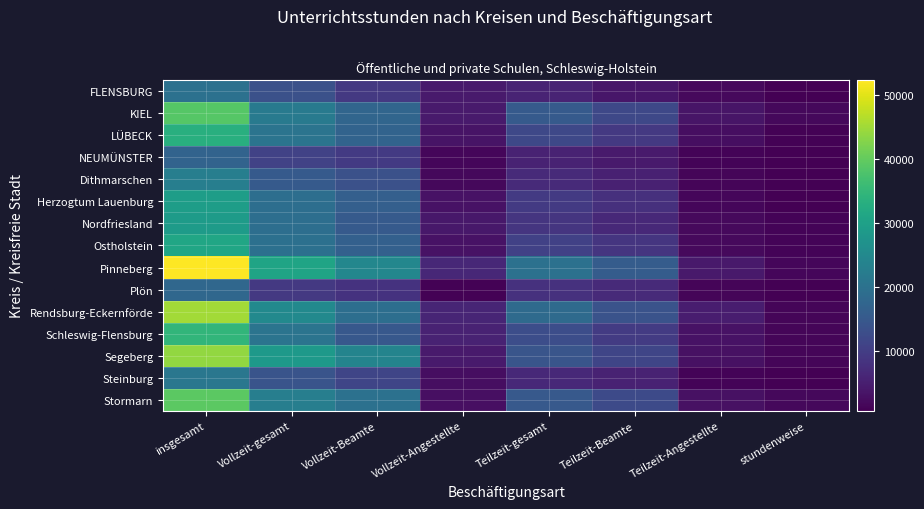

What is the difference between the highest and lowest values at insgesamt?

35368